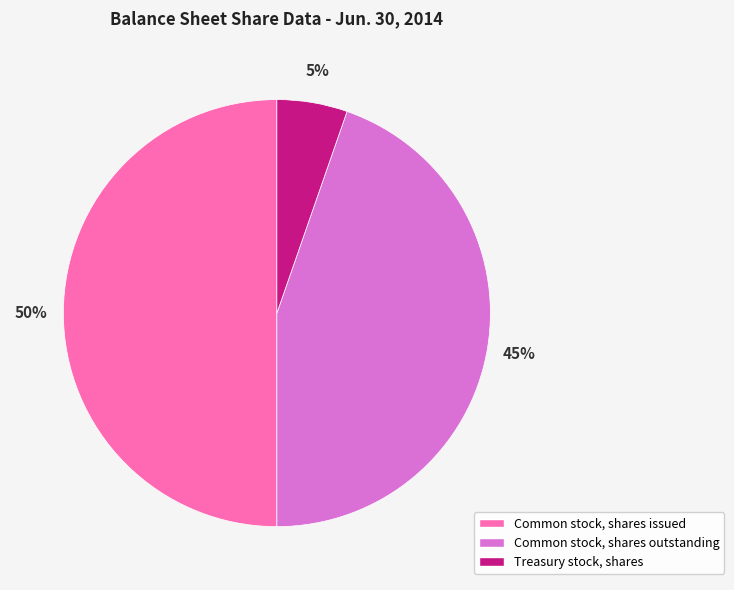

True or false: Common stock, shares outstanding accounts for 45% of the total.

True